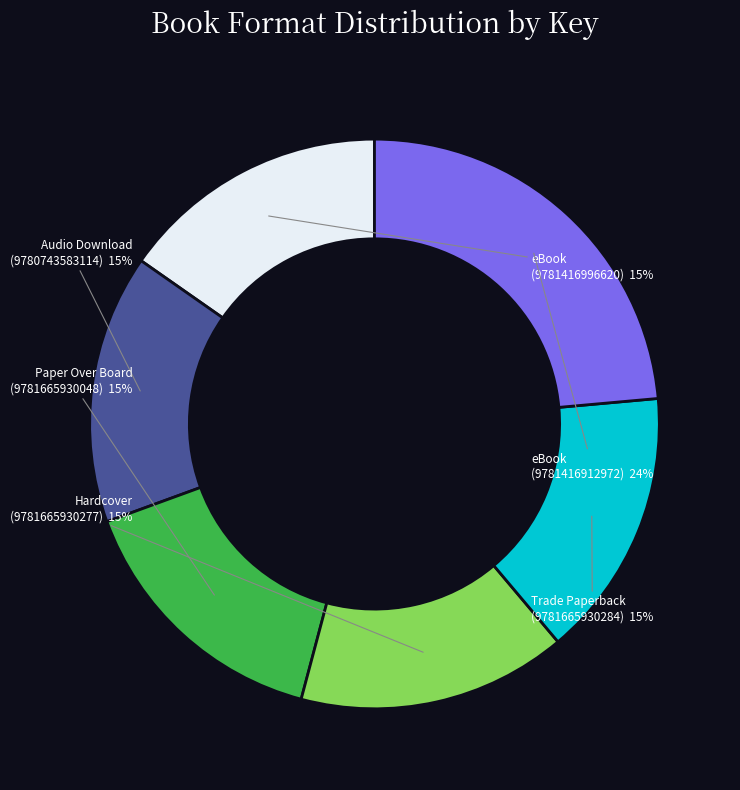

Which has a higher value, eBook (9781416912972) or Trade Paperback (9781665930284)?

eBook (9781416912972)